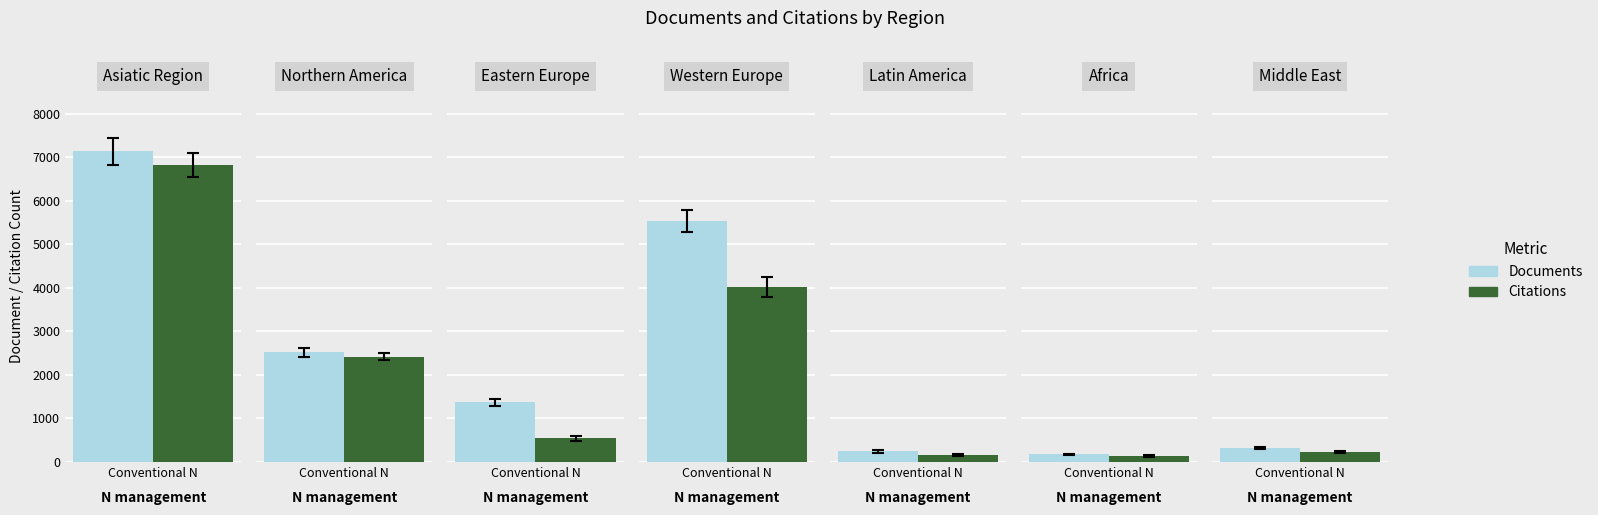

How many distinct data groups are displayed?

2